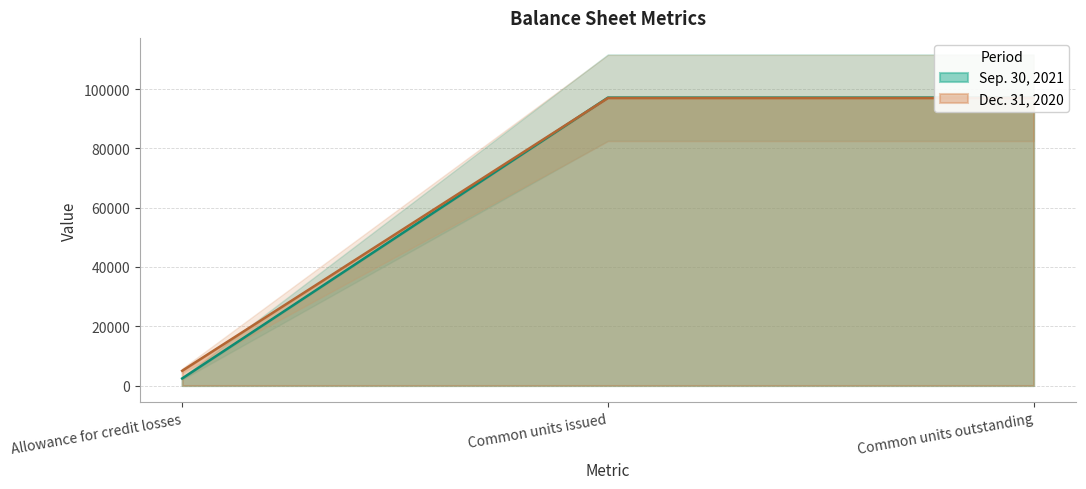

Reading right to left, extract all data points from this chart.

Sep. 30, 2021: 97096	97096	2388
Dec. 31, 2020: 96962	96962	4982